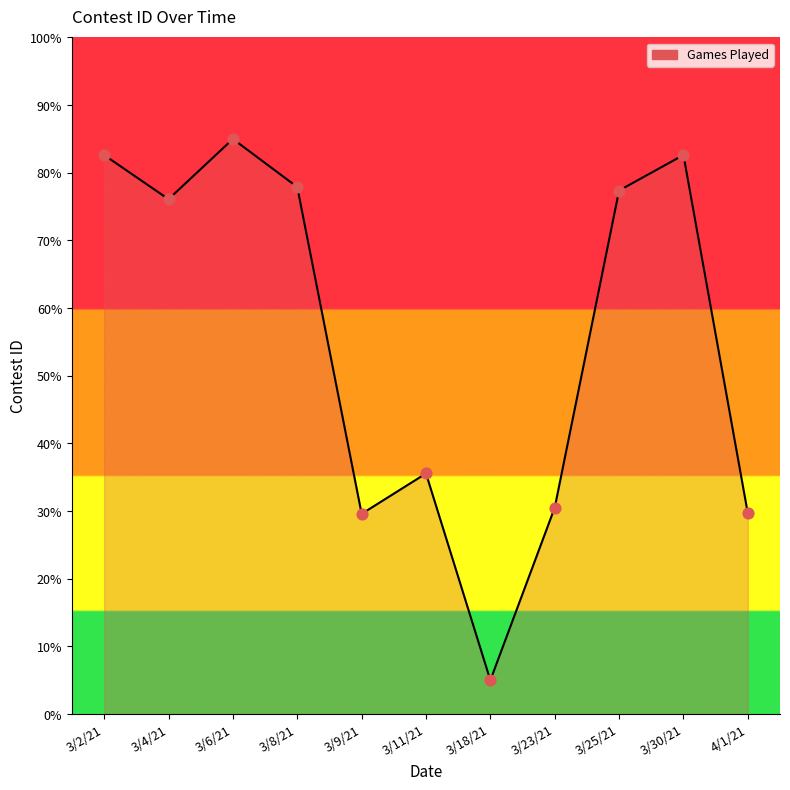

Approximately how many times larger is the value at 3/23/21 compared to 3/25/21?

0.4